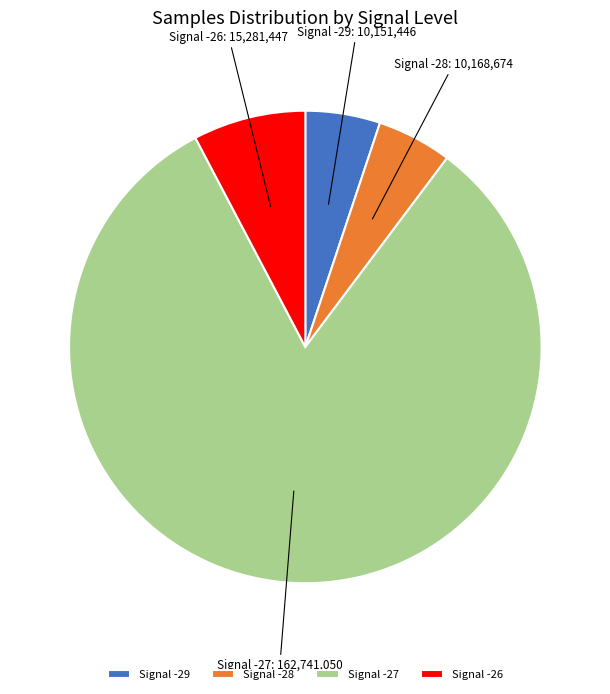

Which slice represents more than half of the pie?

Signal -27